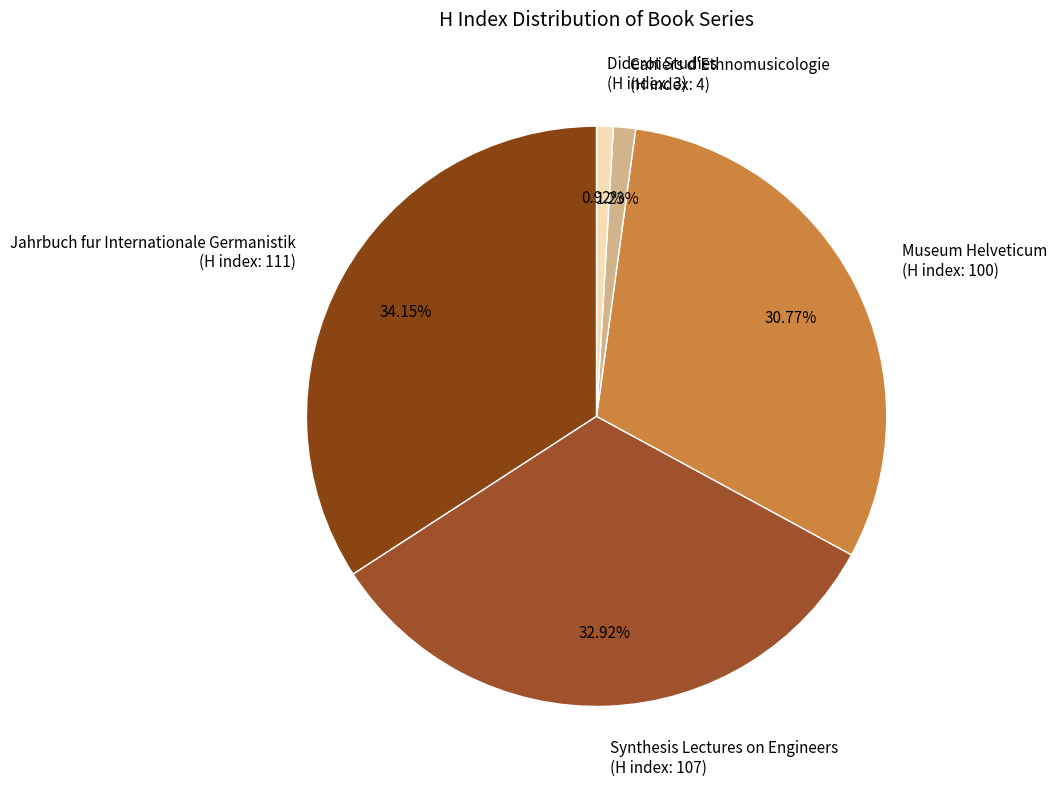

Approximately how many times larger is the value at Museum Helveticum (H index: 100) compared to Jahrbuch fur Internationale Germanistik (H index: 111)?

0.9